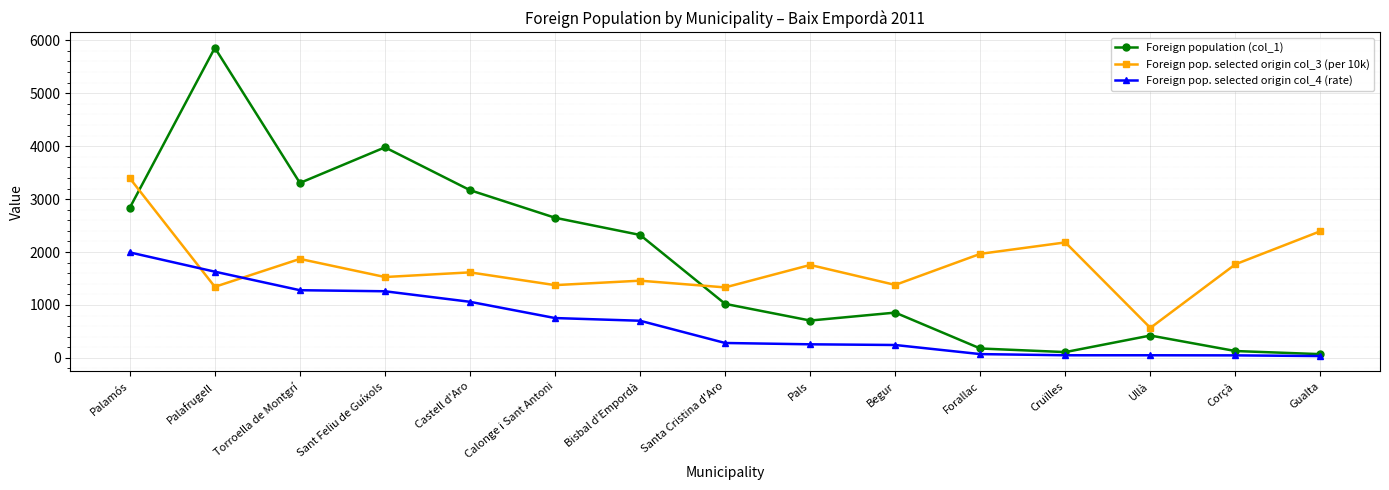

What is the label of the 3rd point from the left?

Torroella de Montgrí